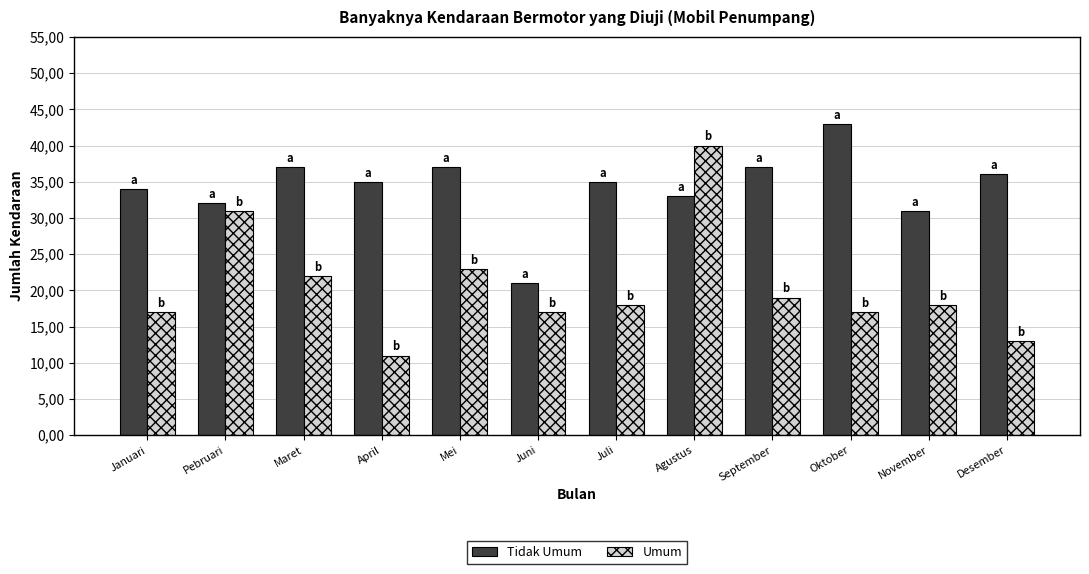

At which label does Tidak Umum reach its peak?

Oktober